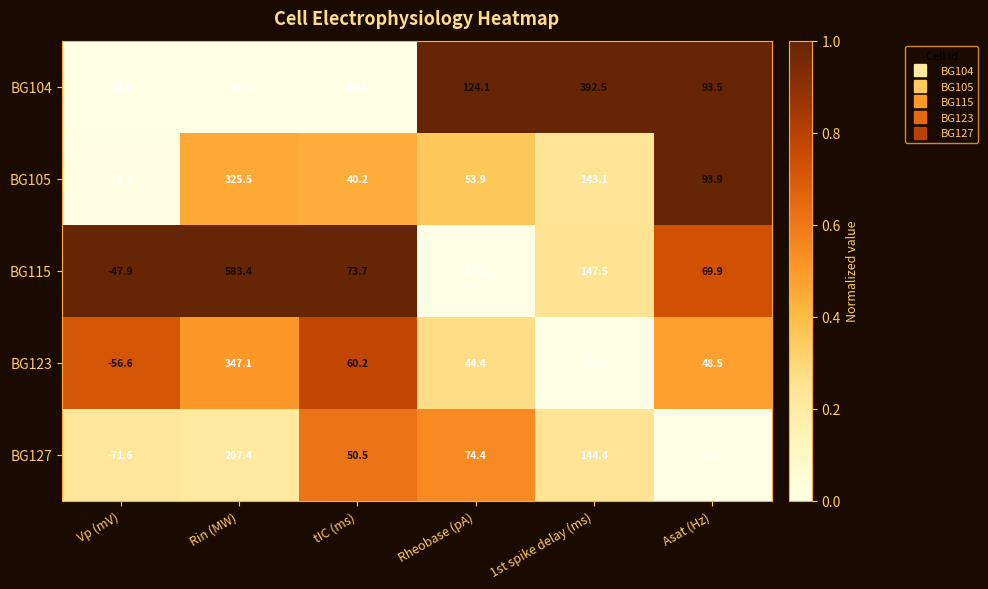

Which series has the largest total across all categories?

BG115